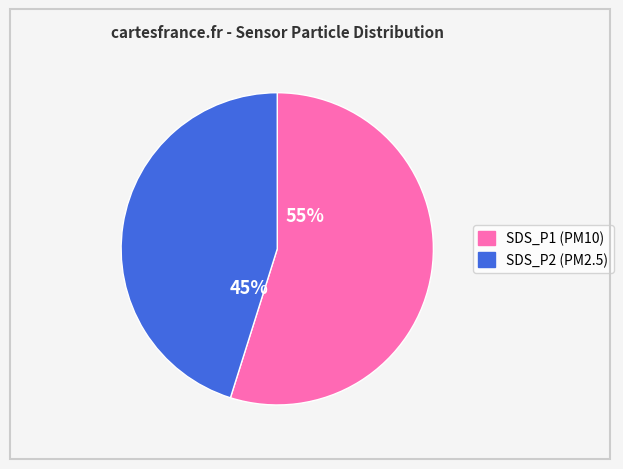

To the nearest percent, what portion does SDS_P2 represent?

45%